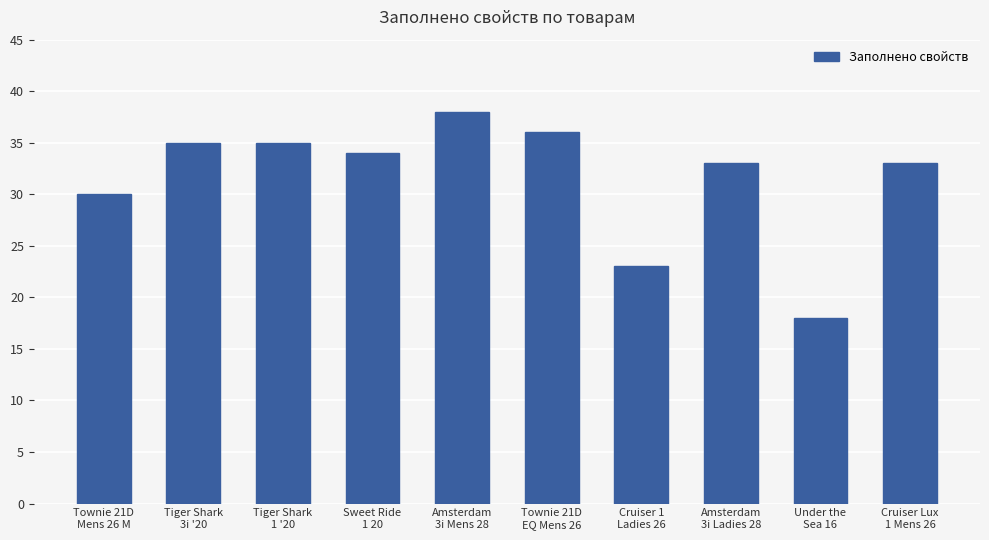

What is the sum of the values at Tiger Shark
3i '20 and Under the
Sea 16?

53